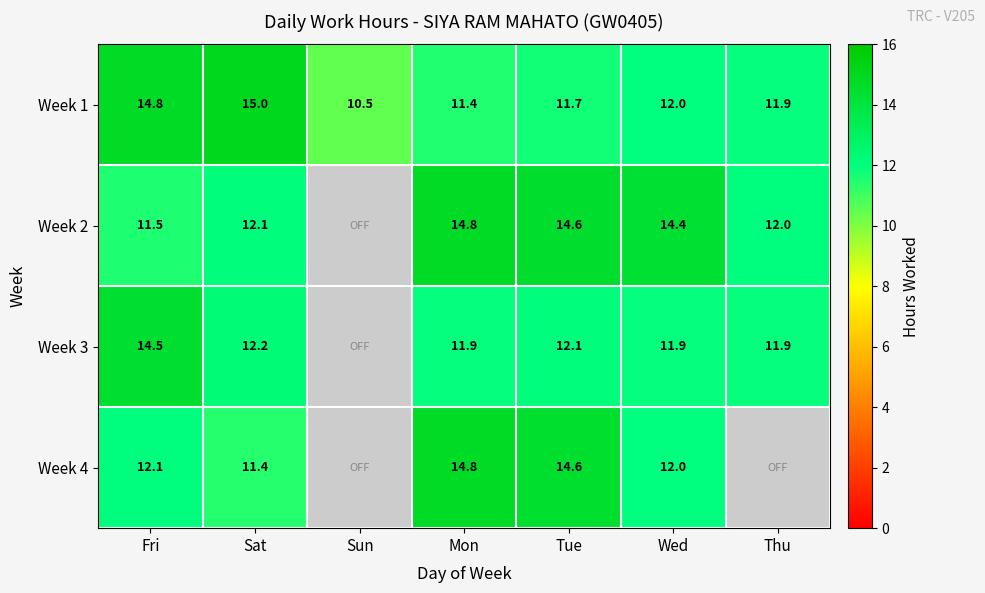

List the labels in order of Week 1 value, smallest first.

Sun, Mon, Tue, Thu, Wed, Fri, Sat